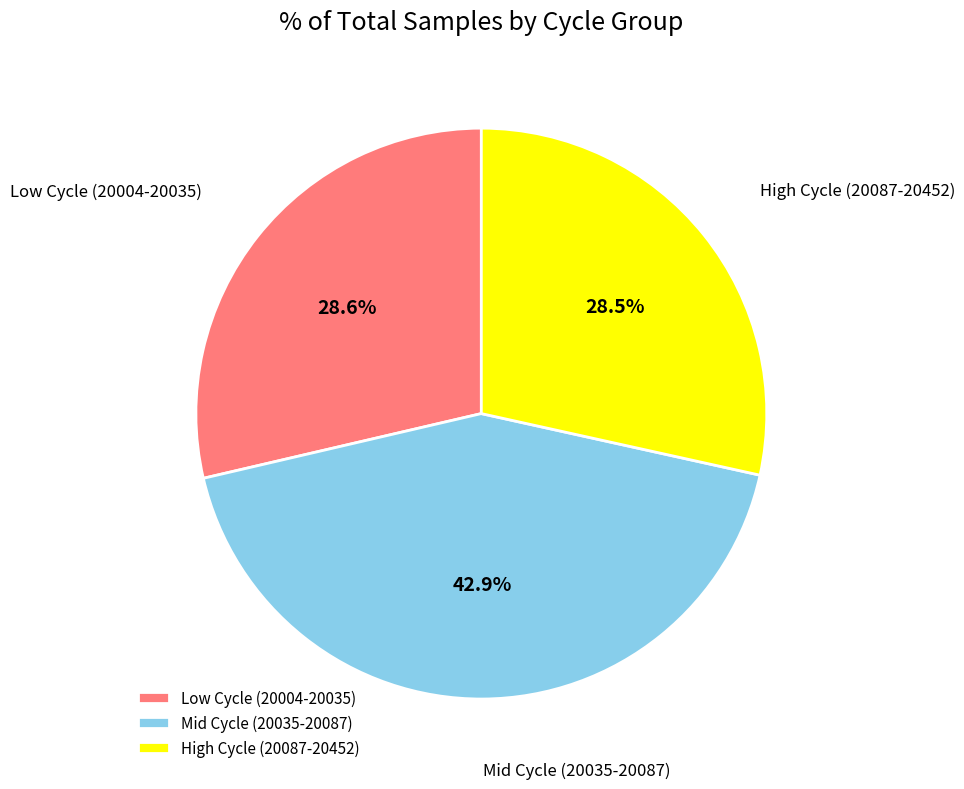

What is the largest slice in the pie chart?

Mid Cycle (20035-20087)